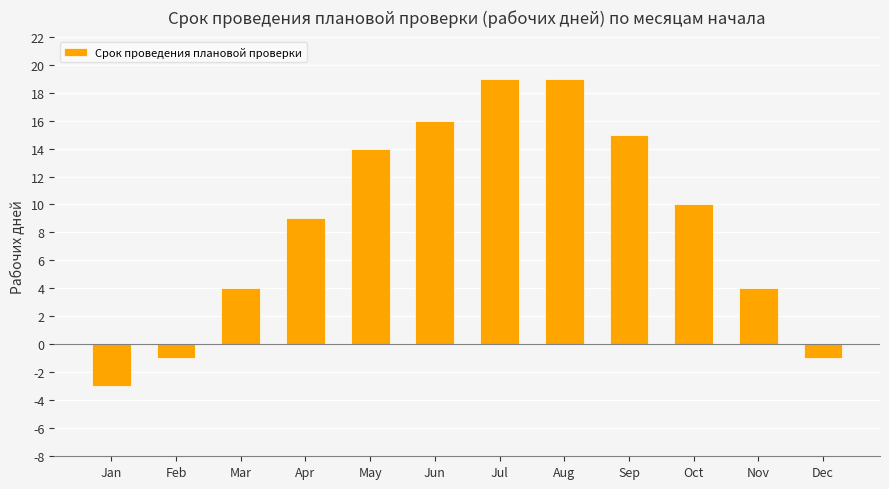

Which has a higher value, May or Mar?

May